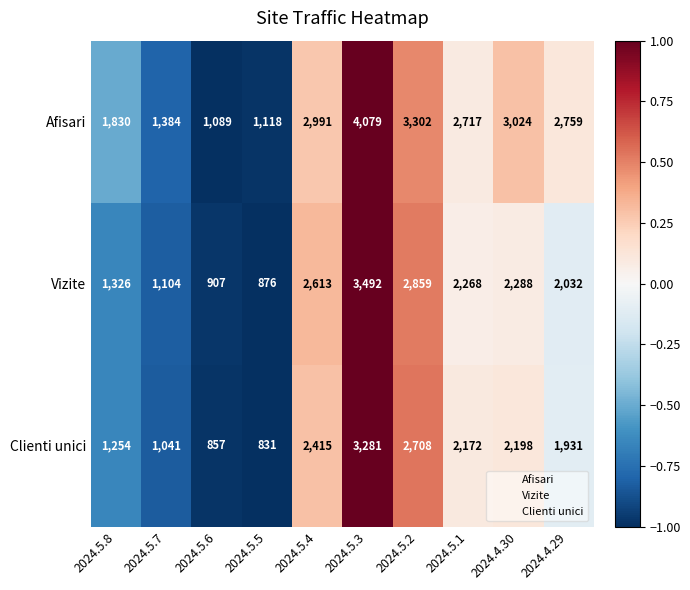

What value does the Vizite series have at 2024.4.29?

2032